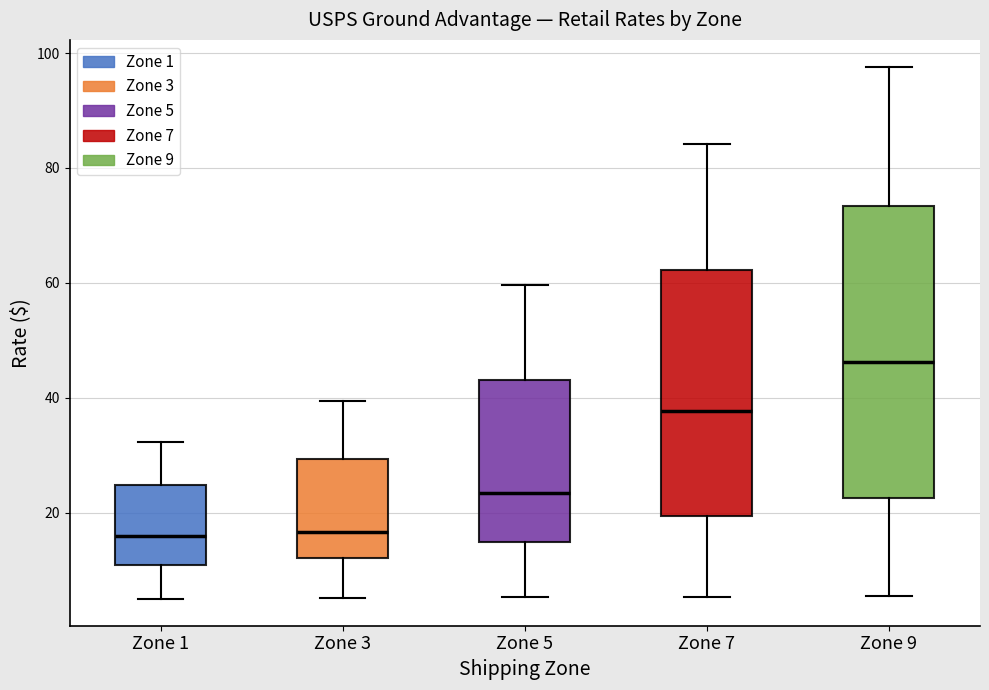

Where does the median line of the box for Zone 7 sit on the y-axis? The values are not printed on the chart, so give them approximately, as read against the axis.

38